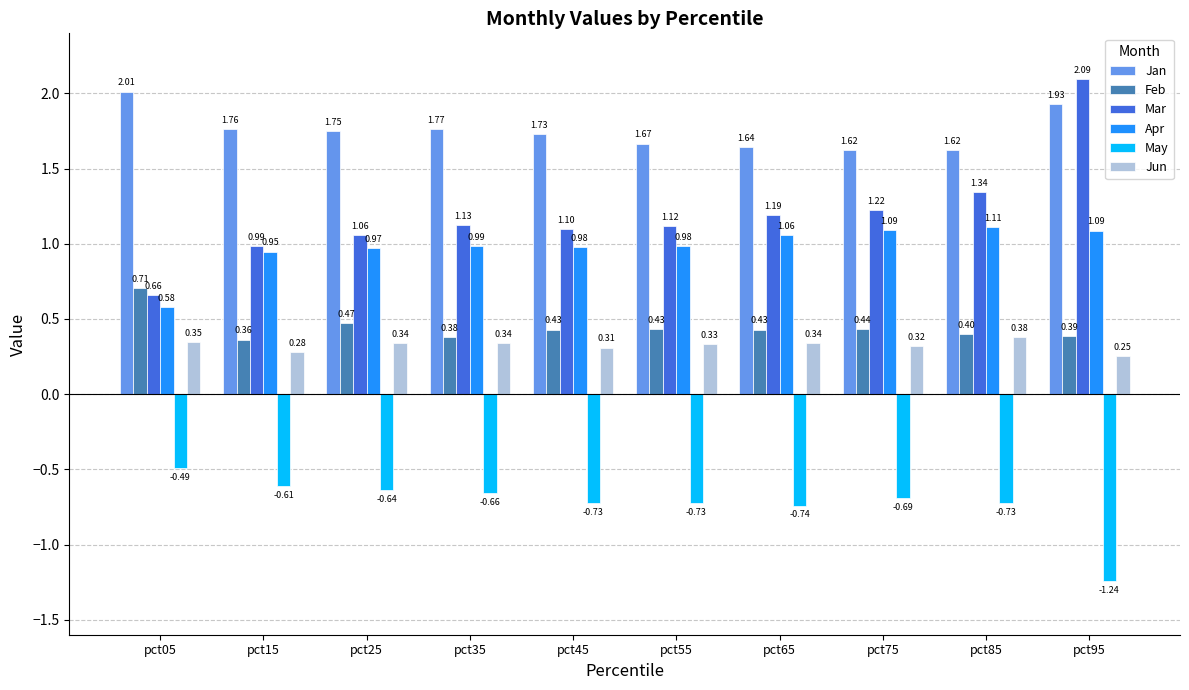

At which label does Jun reach its peak?

pct85